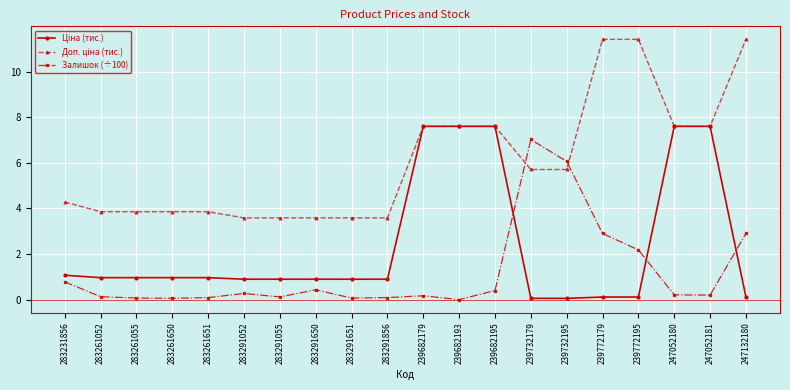

True or false: Залишок (÷100) has a value of 6.1 at 239732195.

True